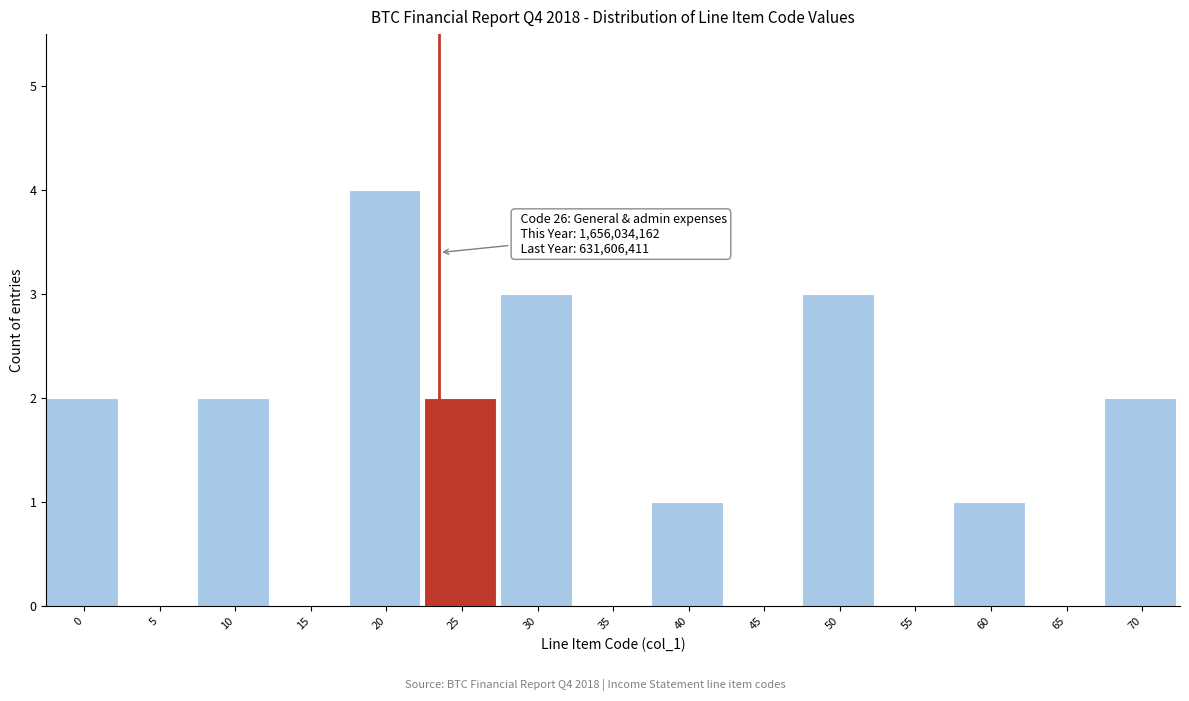

Reading left to right, what are all the values shown in this chart?

0=2	5=0	10=2	15=0	20=4	25=2	30=3	35=0	40=1	45=0	50=3	55=0	60=1	65=0	70=2